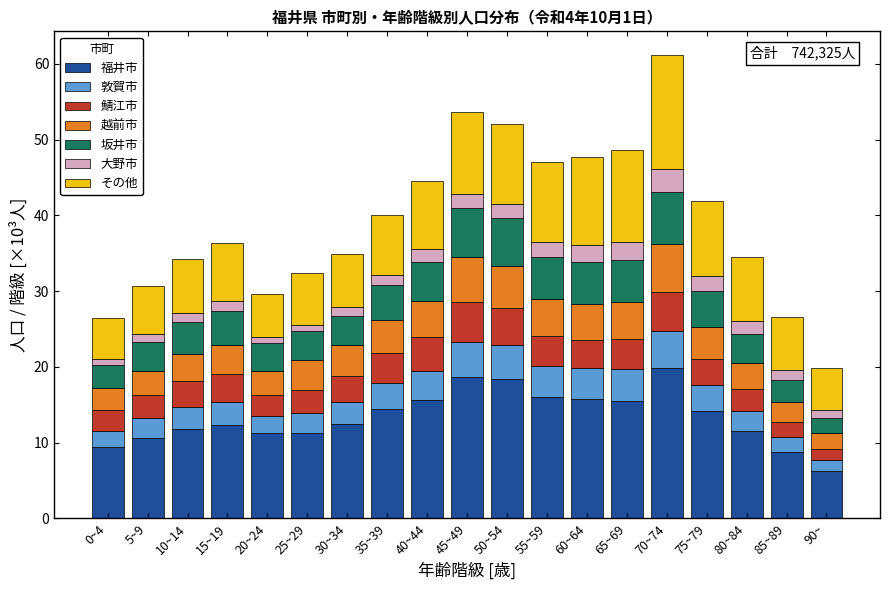

What is the total value across all series at 60~64?

47.7